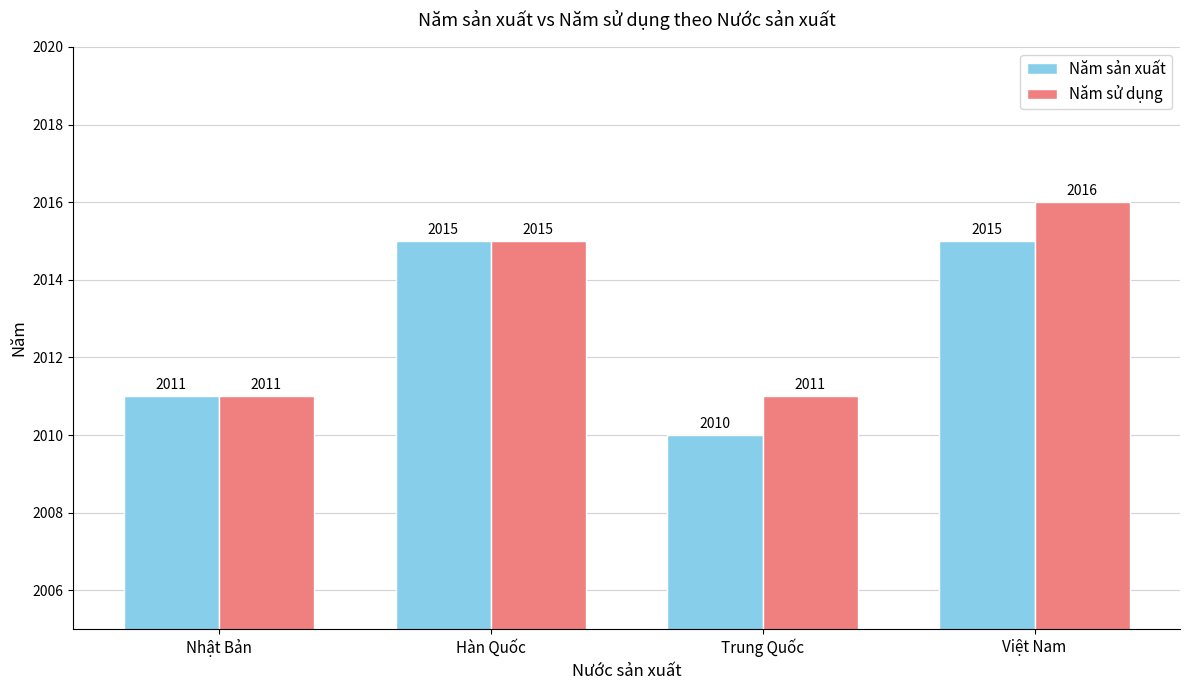

What is the difference between the maximum and minimum values in the Năm sản xuất series?

5